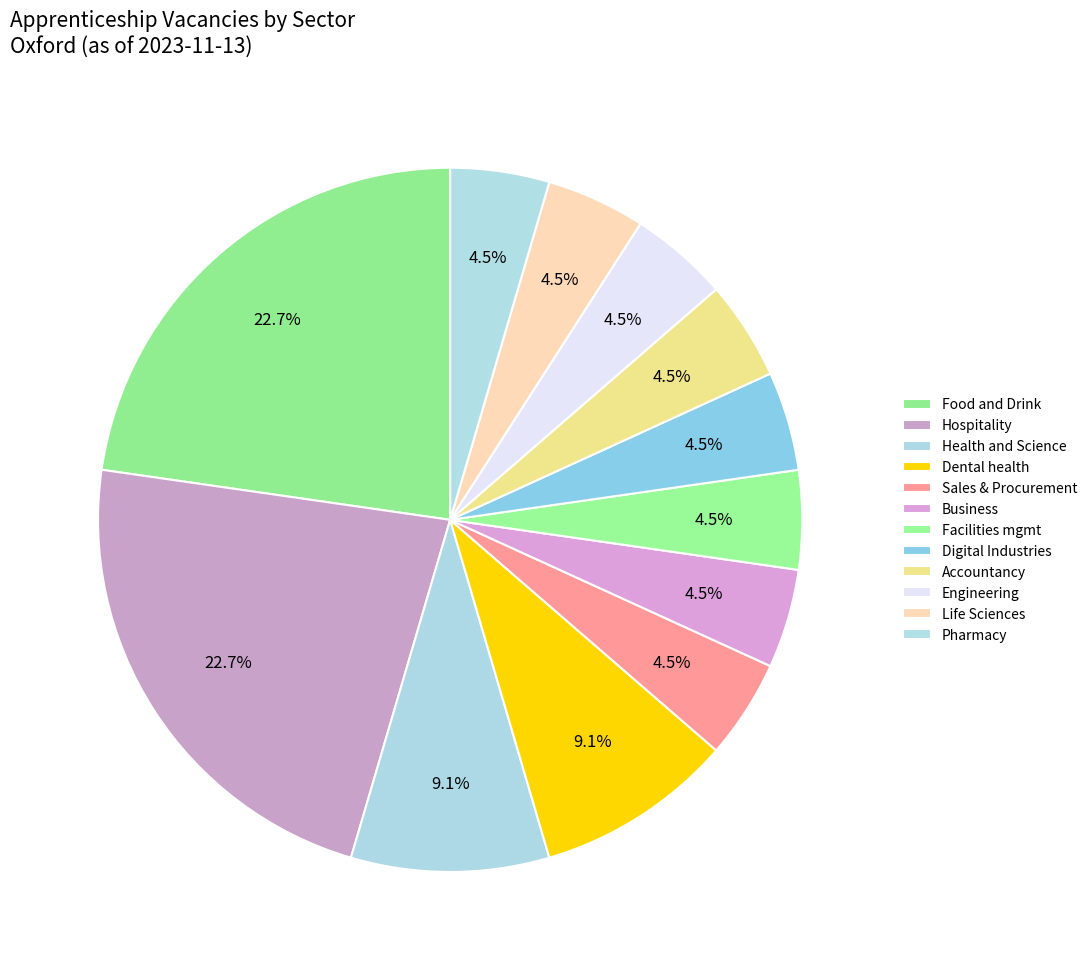

How many slices are in this pie chart?

12